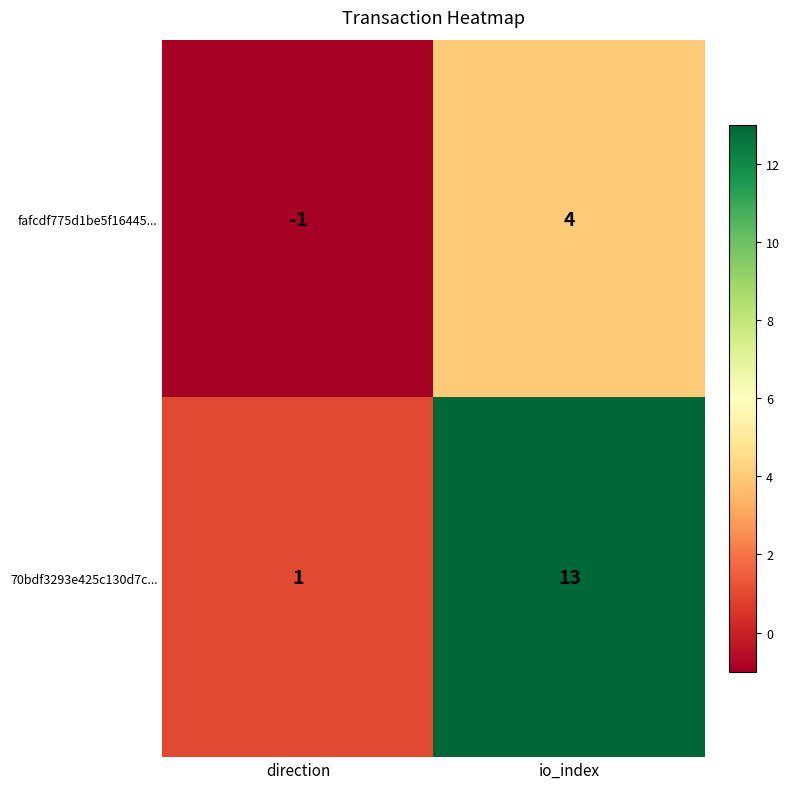

What is the sum of the 70bdf3293e425c130d7c... values at io_index and direction?

14